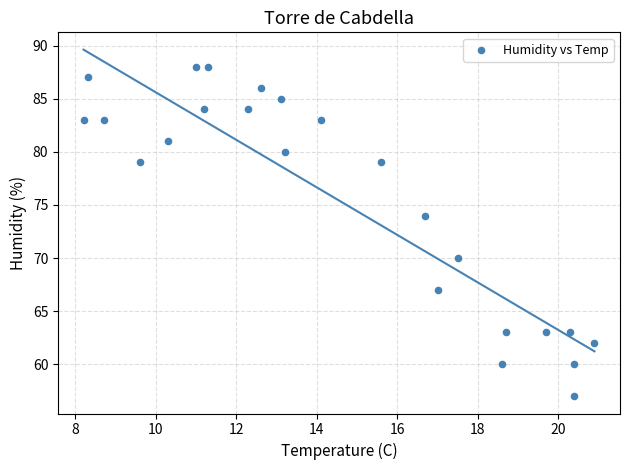

What is the range of Y values (max minus min)?

31